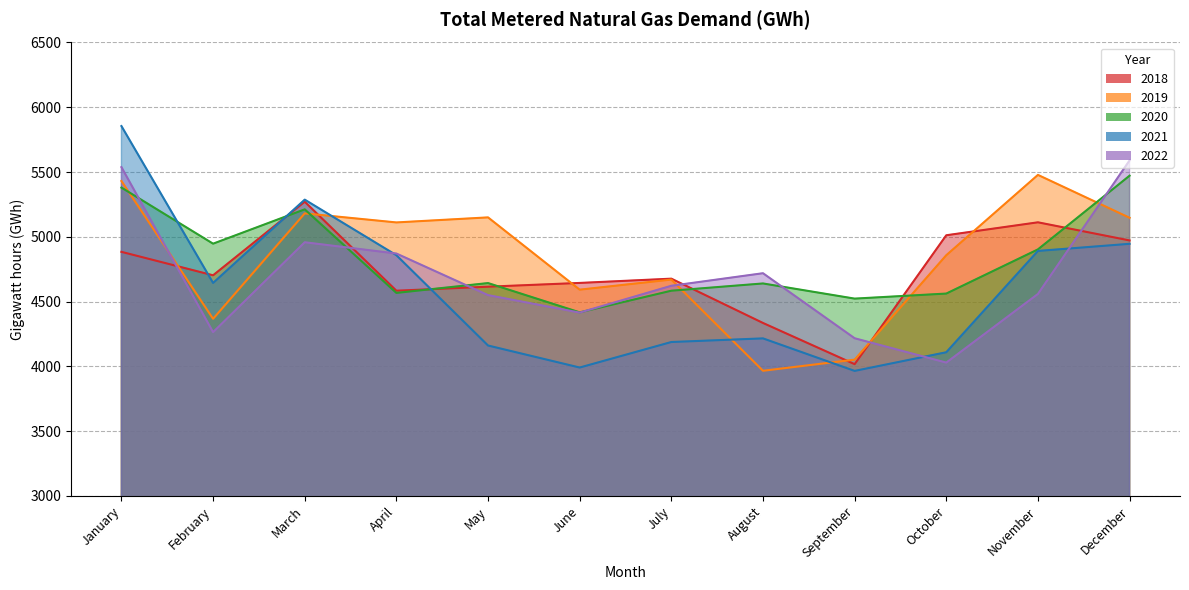

Reading right to left, what are all the values shown in this chart?

2018: 4972	5112	5012	4017	4335	4677	4644	4615	4584	5271	4703	4884
2019: 5147	5478	4858	4052	3966	4670	4592	5150	5111	5181	4367	5431
2020: 5472	4903	4562	4523	4640	4584	4417	4643	4567	5212	4947	5380
2021: 4946	4891	4109	3965	4216	4188	3991	4161	4858	5287	4644	5855
2022: 5590	4559	4029	4217	4719	4622	4415	4550	4871	4958	4264	5538